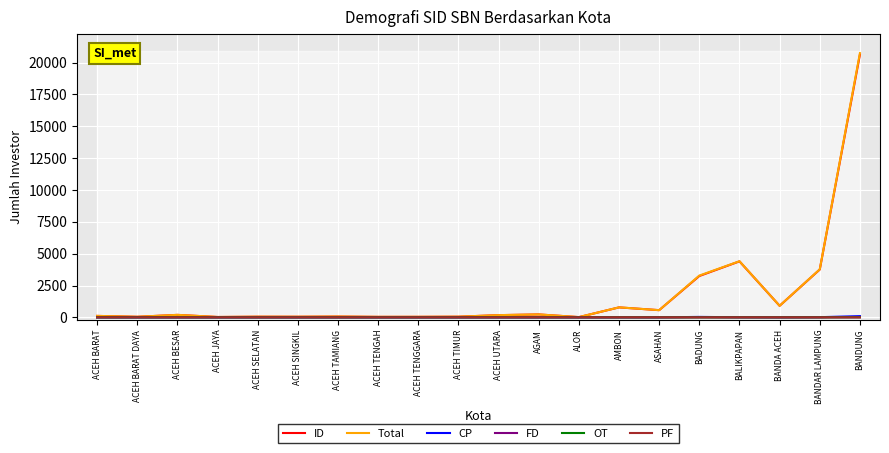

True or false: PF and Total intersect in this chart.

False